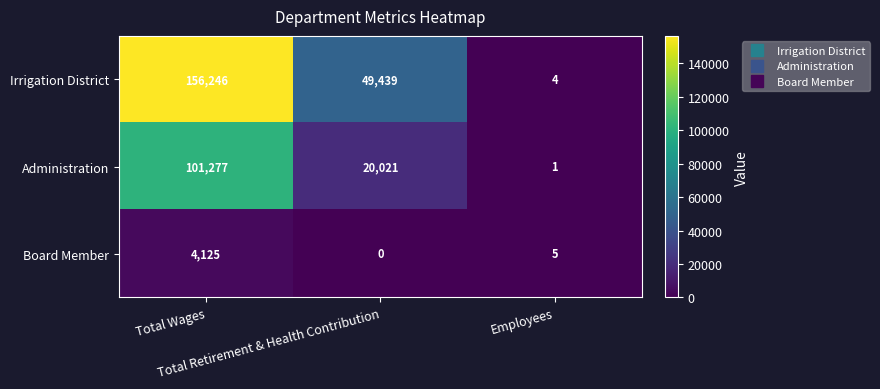

Count the Administration values in the range 1 to 101277.

3